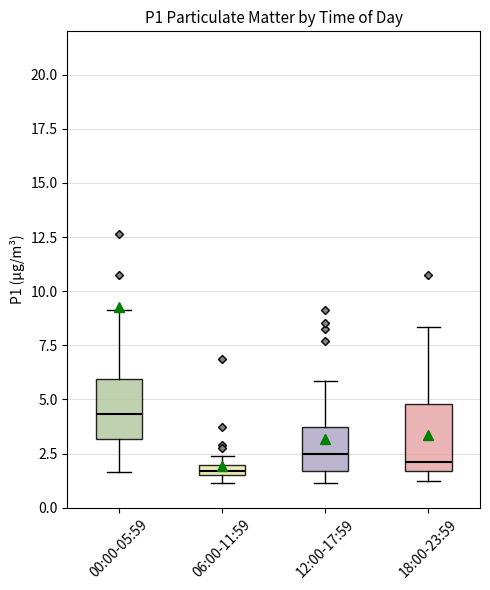

Where is the upper edge of the box for 06:00-11:59 on the y-axis? The values are not printed on the chart, so give them approximately, as read against the axis.

2.0